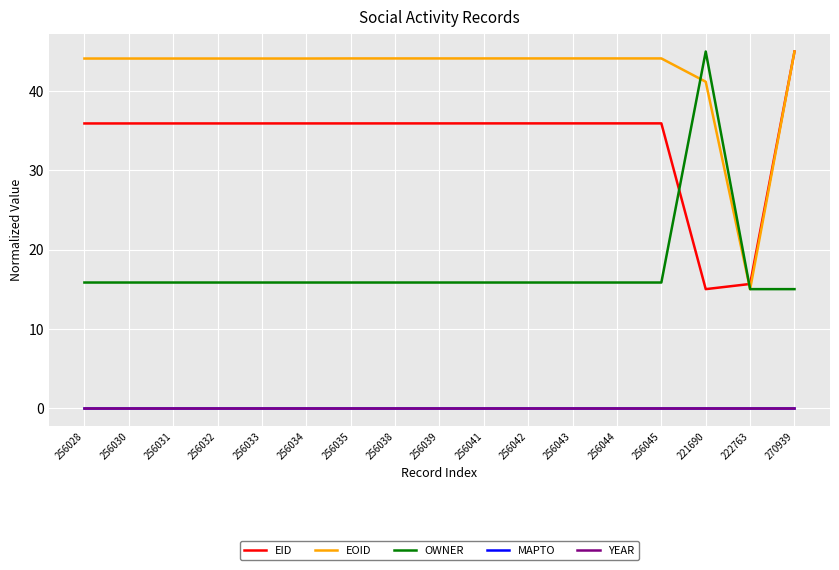

What is the label of the 14th point from the right?

256032